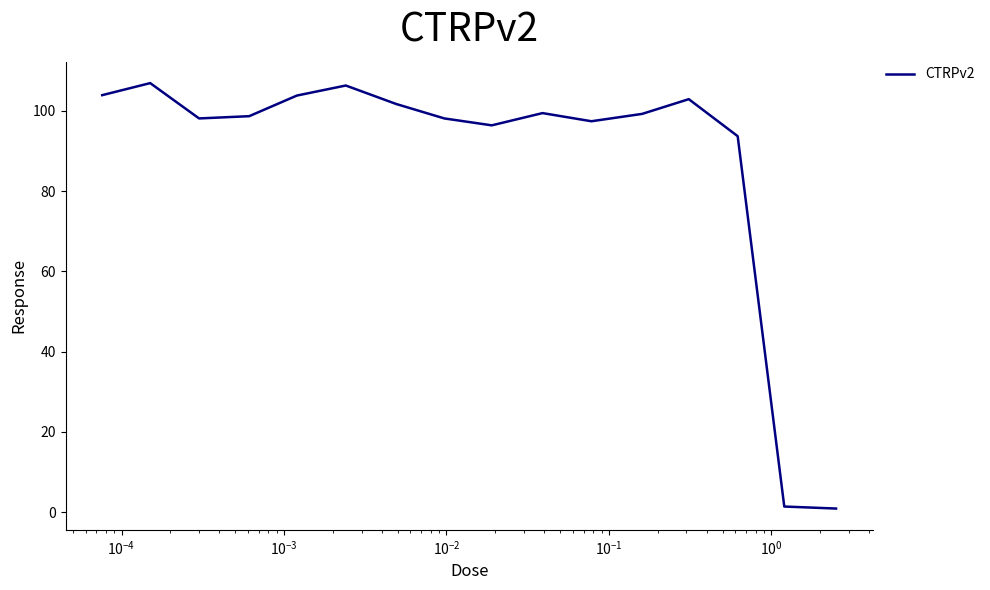

What is the sum of all values?

1408.8